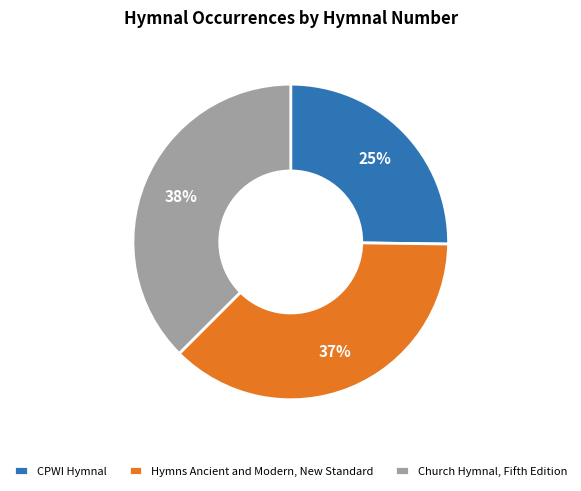

Which category has the smallest portion of the pie?

CPWI Hymnal